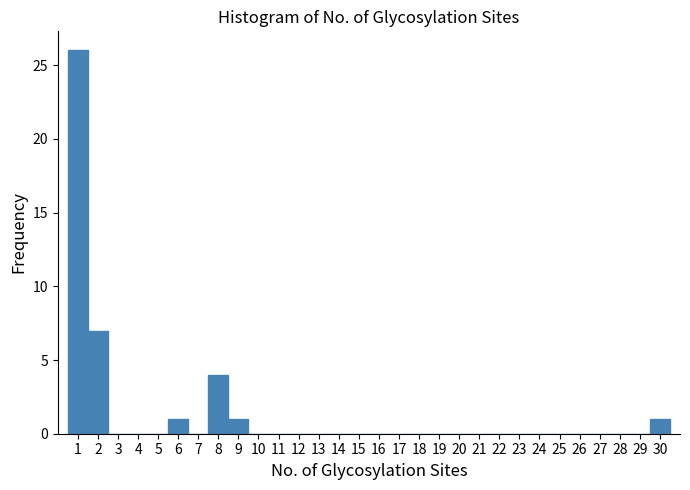

Which range on the x-axis has the tallest bar?

0.5 to 1.5